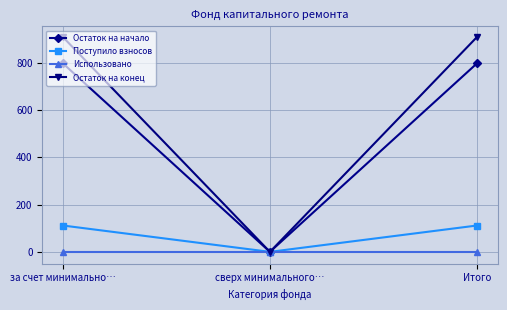

Which series has the largest range (max minus min)?

Остаток на конец